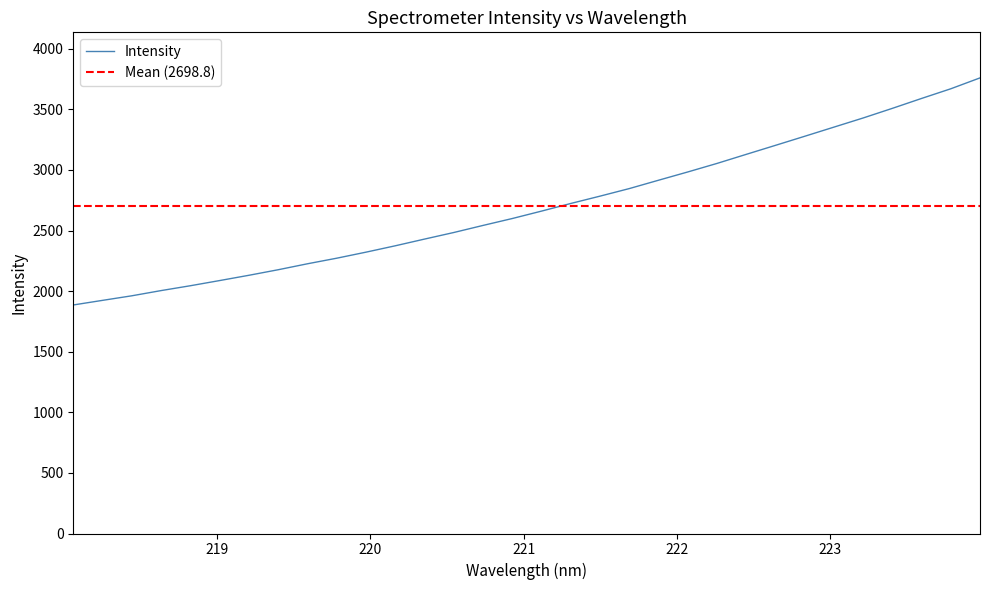

What is the difference between the second highest and minimum values?

1784.2